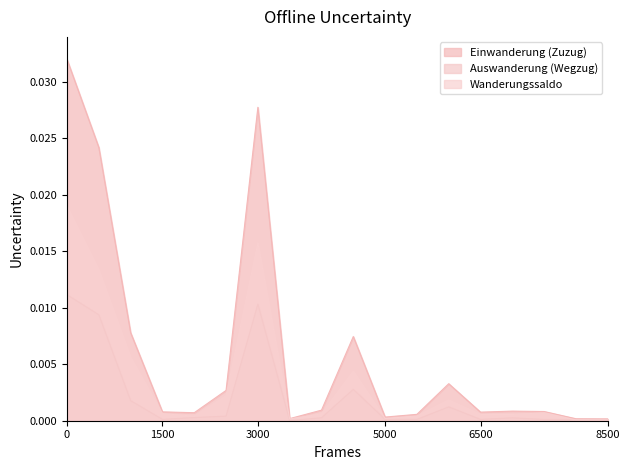

Which series has the largest total across all categories?

Einwanderung (Zuzug)